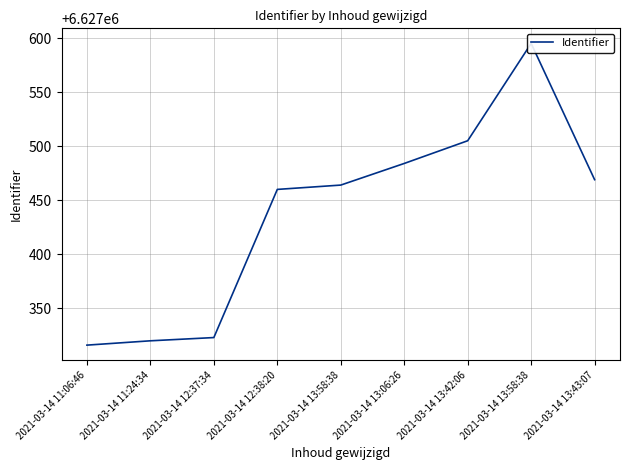

Read the value at 2021-03-14 13:06:26.

6627484